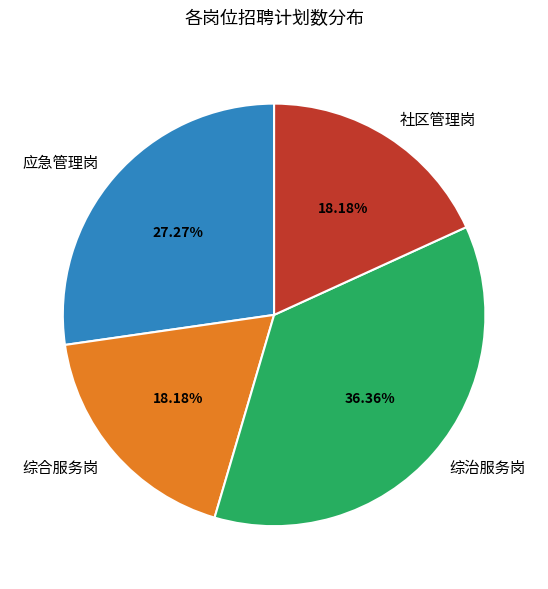

What is the largest slice in the pie chart?

综治服务岗